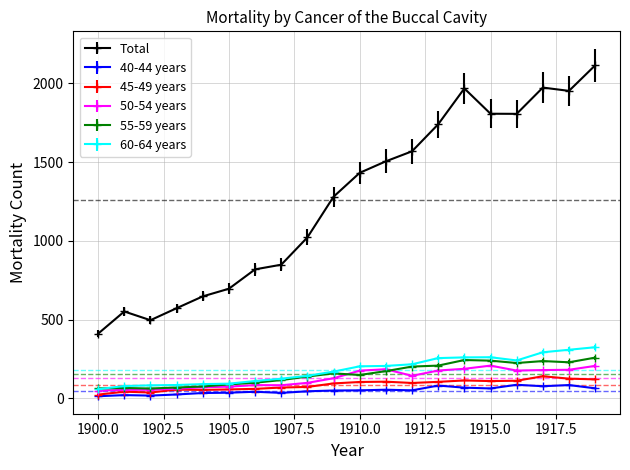

What is the minimum value shown in the chart?

13.3